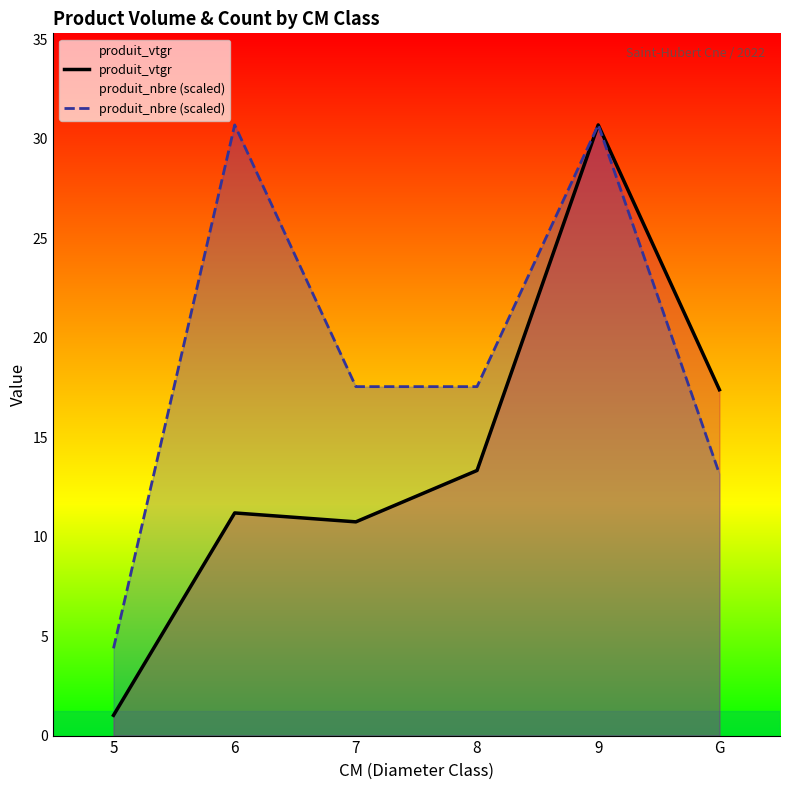

What is the difference between the produit_vtgr values at 7 and 6?

0.4